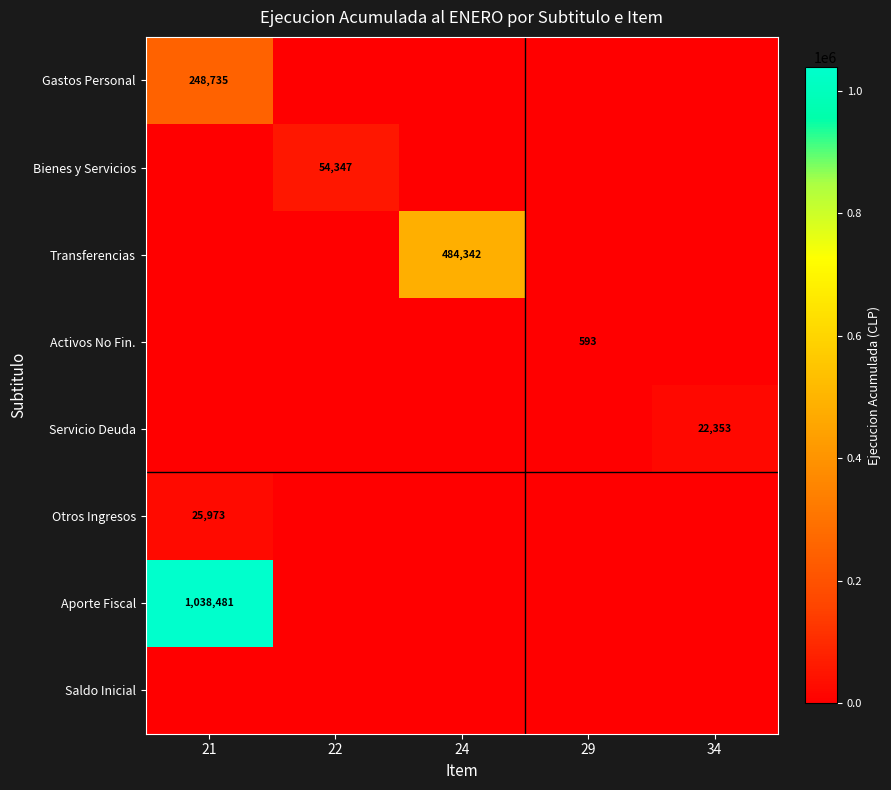

What is the total value across all series at 34?

22353